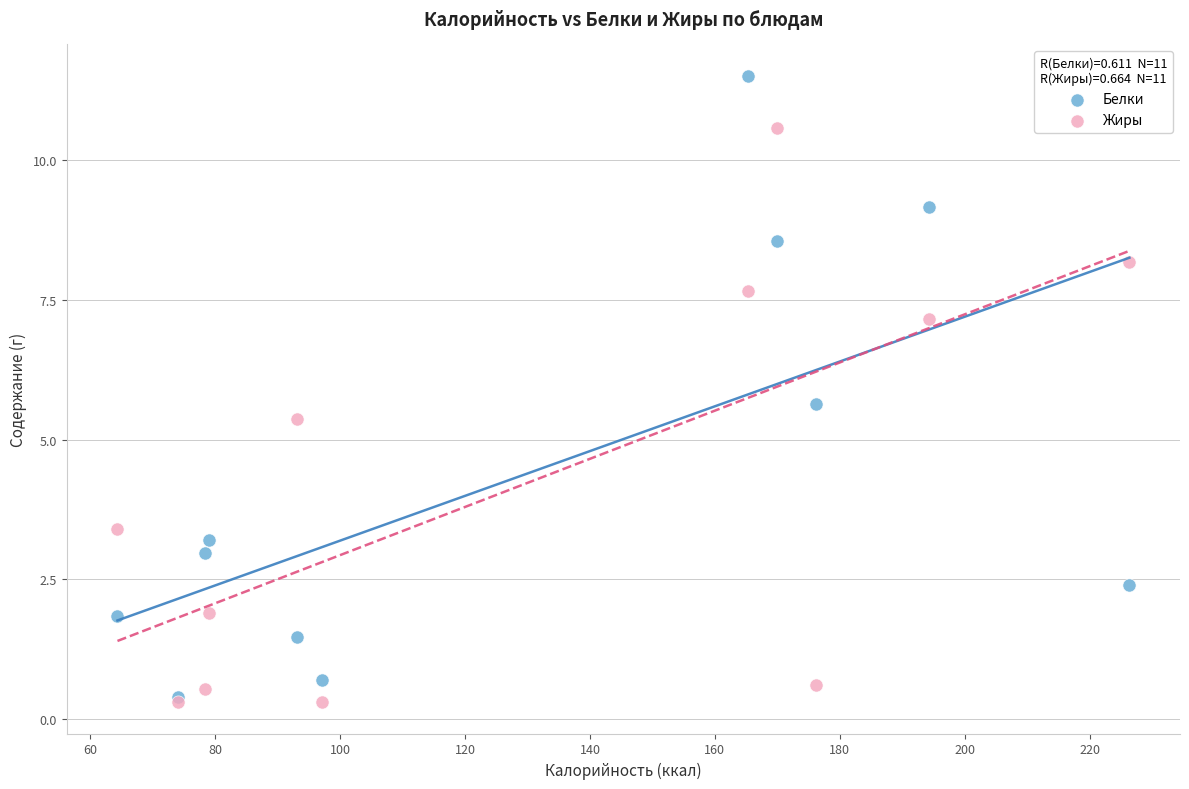

In the Белки series, what Y value is closest to 5?

5.6